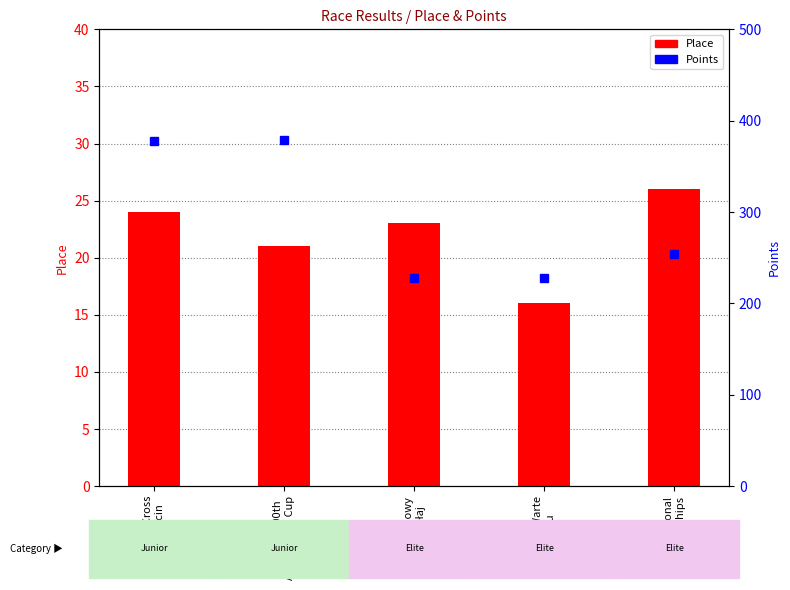

Reading left to right, extract all data points from this chart.

Place: Bryksy Cross
Gościęcin=24.0	Mikolow 800th
Anniversary Cup=21.0	Owocowy
Przełaj=23.0	Lubuskie Warte
Zachodu=16.0	Polish National
Championships=26.0
Points: Bryksy Cross
Gościęcin=377.5	Mikolow 800th
Anniversary Cup=378.6	Owocowy
Przełaj=227.6	Lubuskie Warte
Zachodu=227.6	Polish National
Championships=253.9